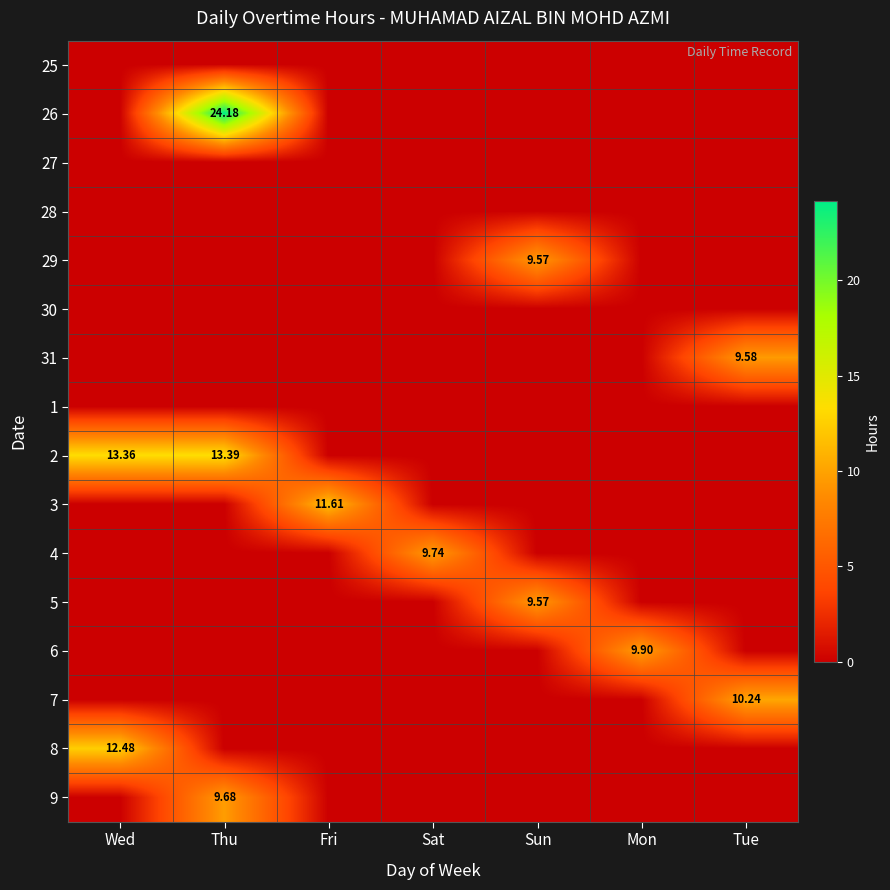

List the series in order of their peak value, lowest first.

25, 27, 28, 30, 1, 29, 5, 31, 9, 4, 6, 7, 3, 8, 2, 26